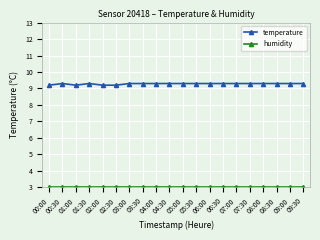

What is the label of the 1st point from the left?

00:00